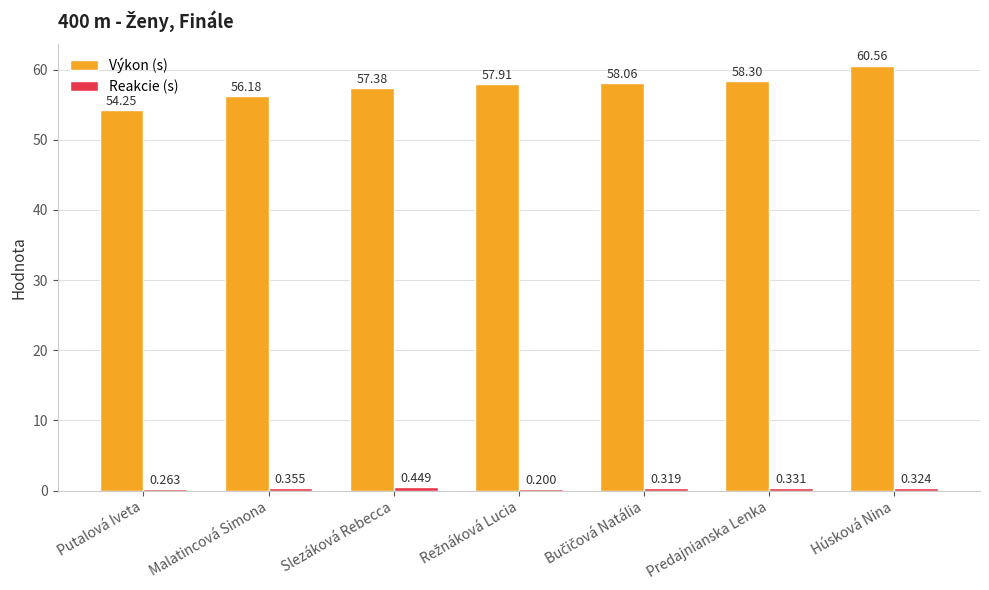

Which series changed the most between Predajnianska Lenka and Húsková Nina?

Výkon (s)